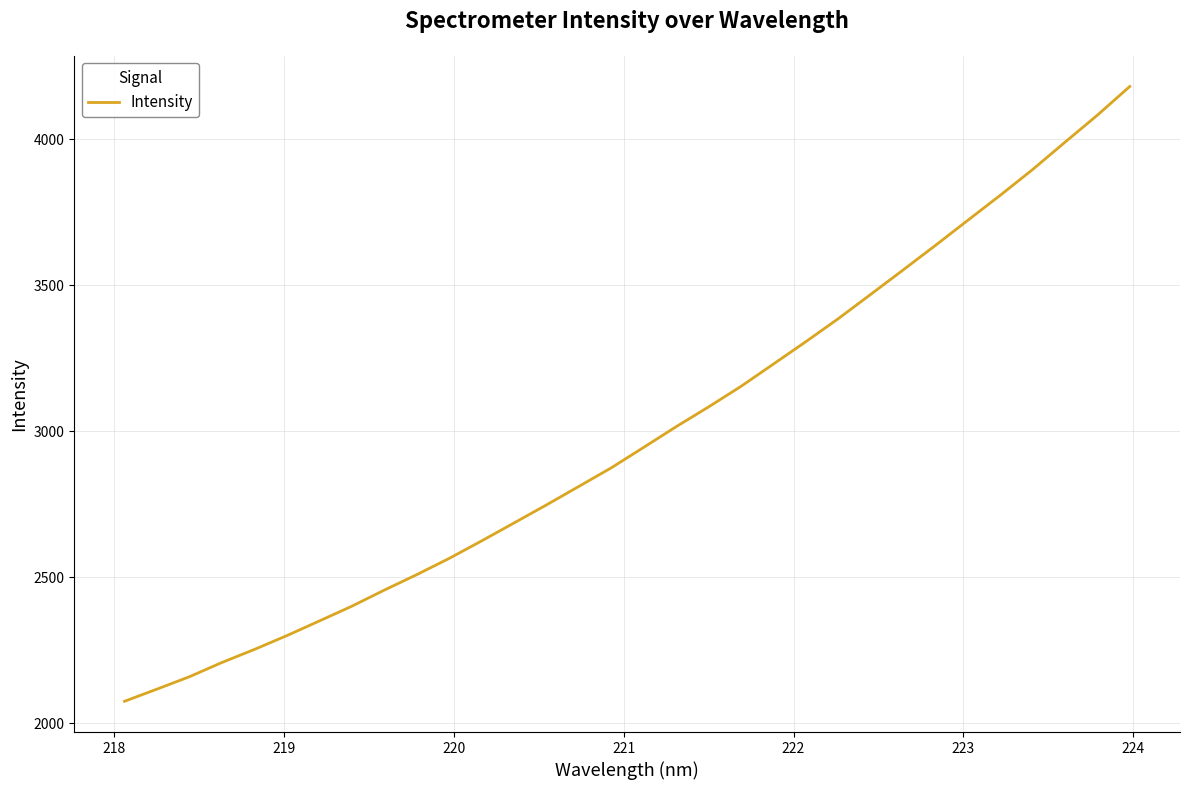

What is the greatest value displayed?

4180.1